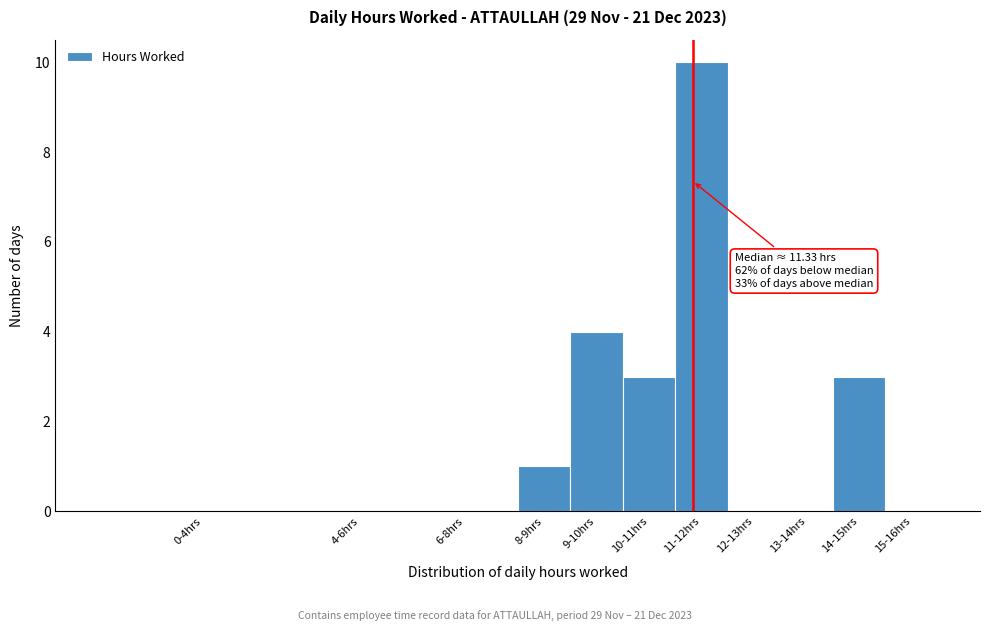

Reading left to right, extract all data points from this chart.

0-4hrs=0	4-6hrs=0	6-8hrs=0	8-9hrs=1	9-10hrs=4	10-11hrs=3	11-12hrs=10	12-13hrs=0	13-14hrs=0	14-15hrs=3	15-16hrs=0